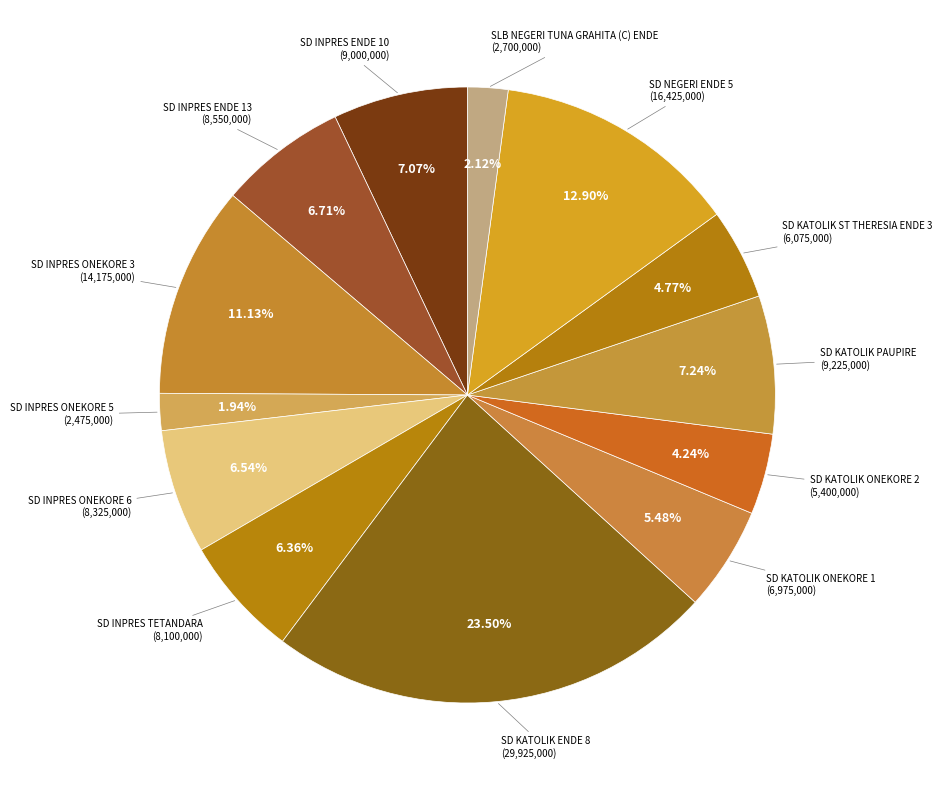

Combined, what portion of the pie is SD INPRES ENDE 10 and SD NEGERI ENDE 5?

20.0%